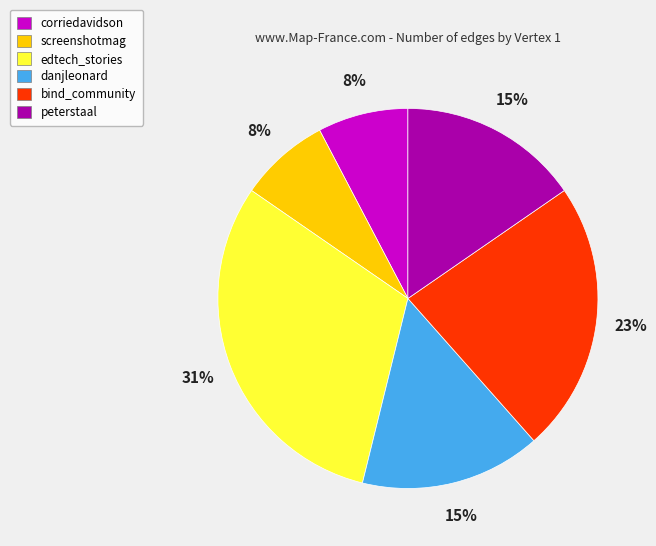

Is it true that corriedavidson is 8% of the pie?

True